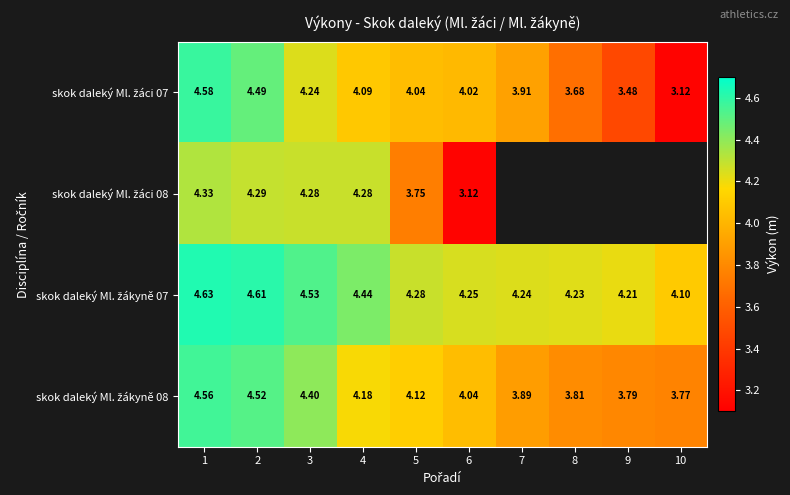

Is it true that skok daleký Ml. žákyně 08 equals 3.9 at 7?

True